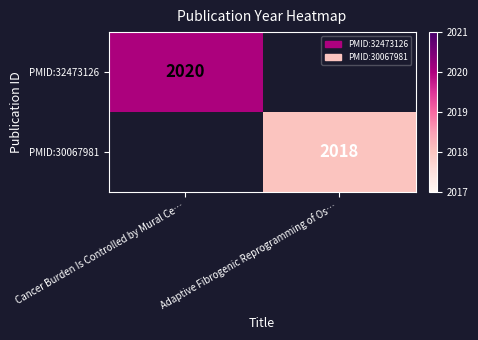

How many categories are shown in the chart?

2